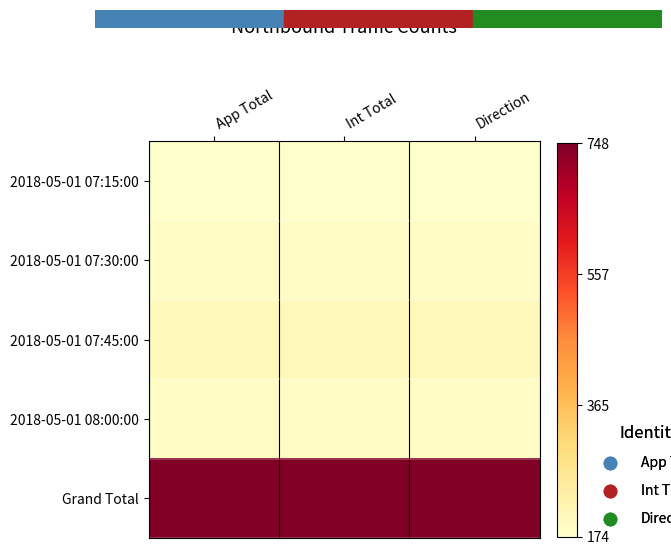

At how many categories does at least one series exceed 741?

3